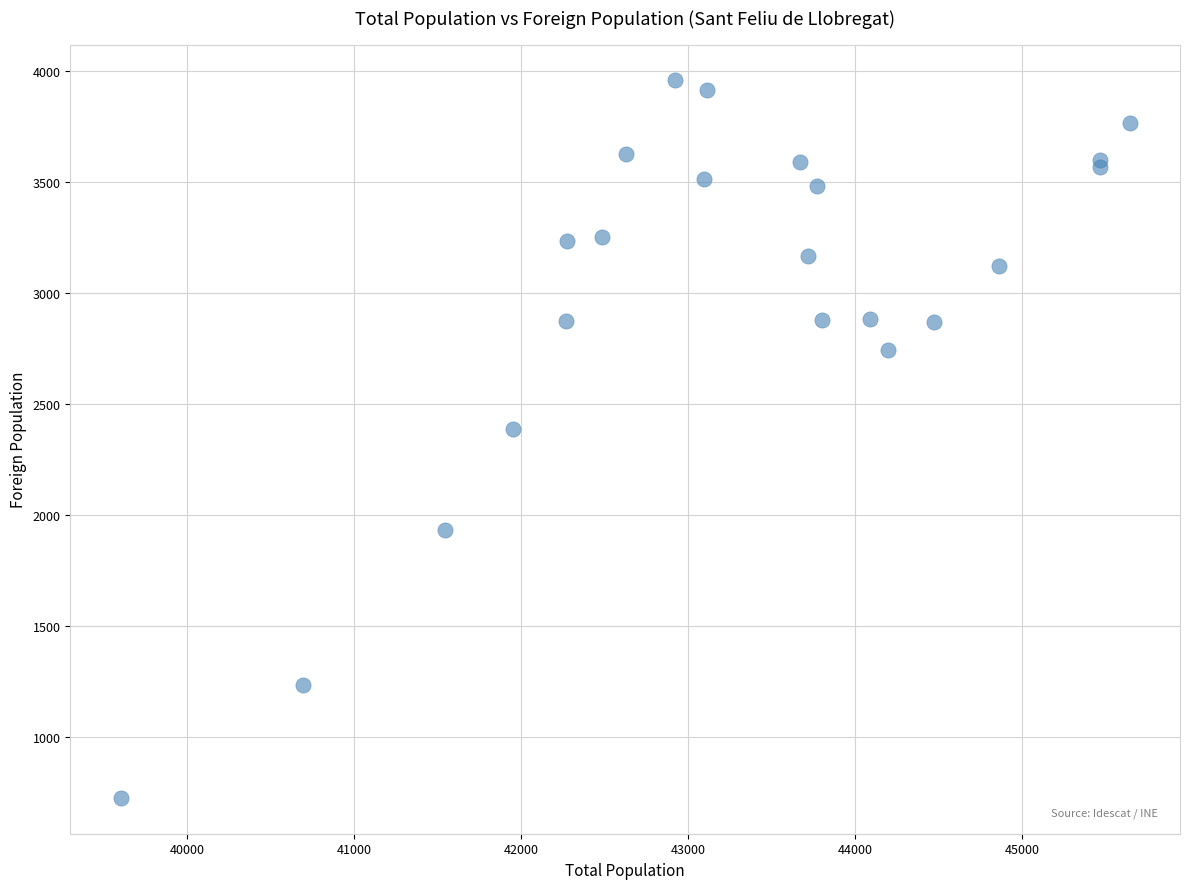

What Y value in the scatter plot is closest to 2341?

2386